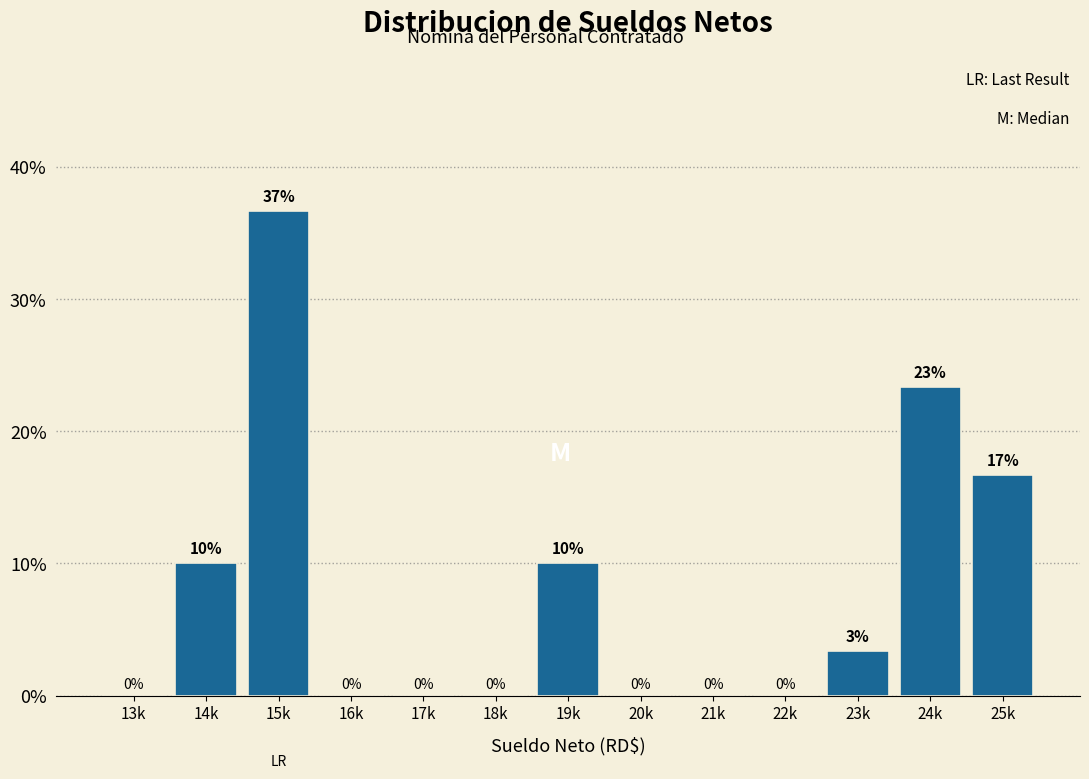

At which label is the value closest to 18?

25k